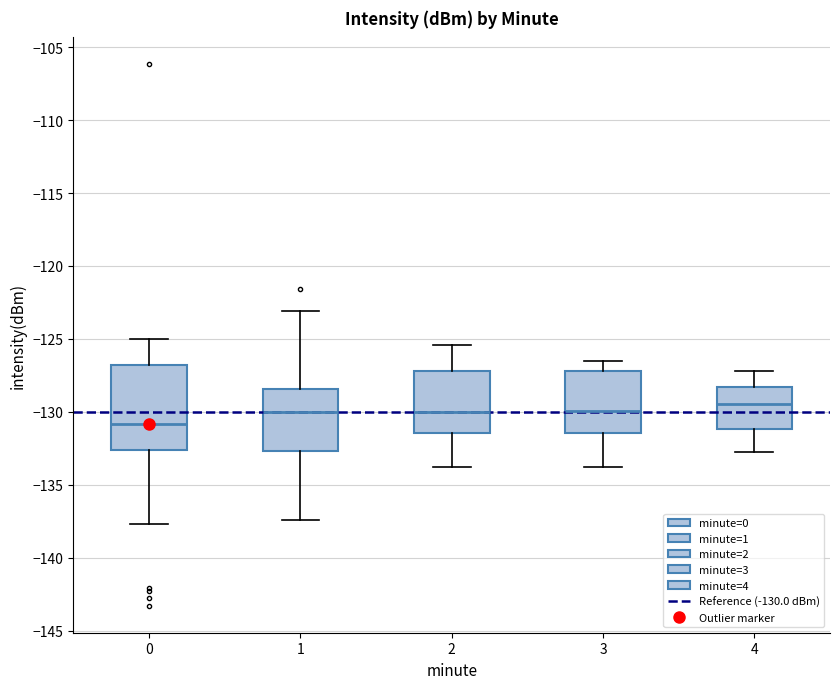

Comparing the boxes themselves (not the whiskers), which one is the tallest?

0